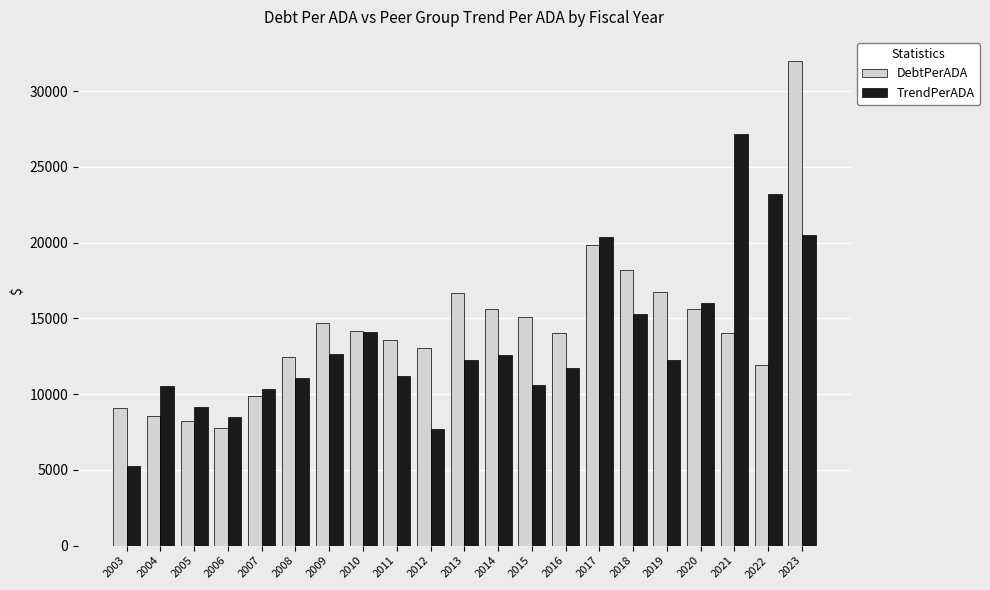

At 2012, list the series in order from smallest to largest.

TrendPerADA, DebtPerADA